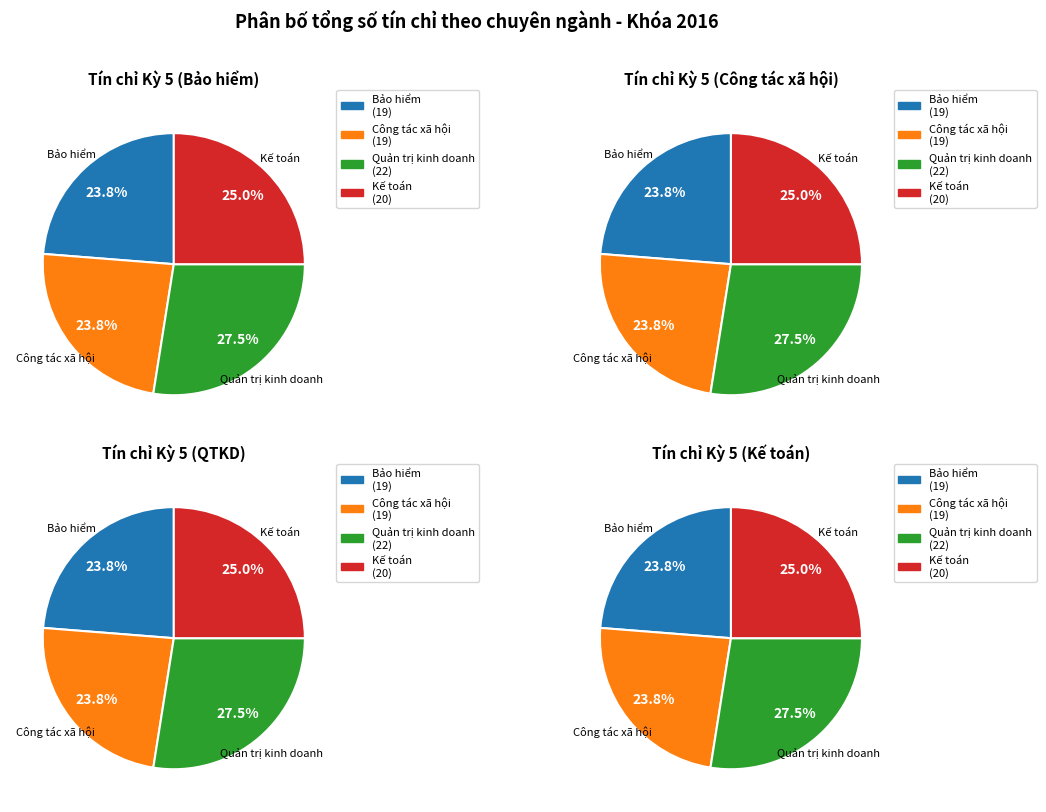

Which category has the biggest portion of the pie?

Quản trị kinh doanh